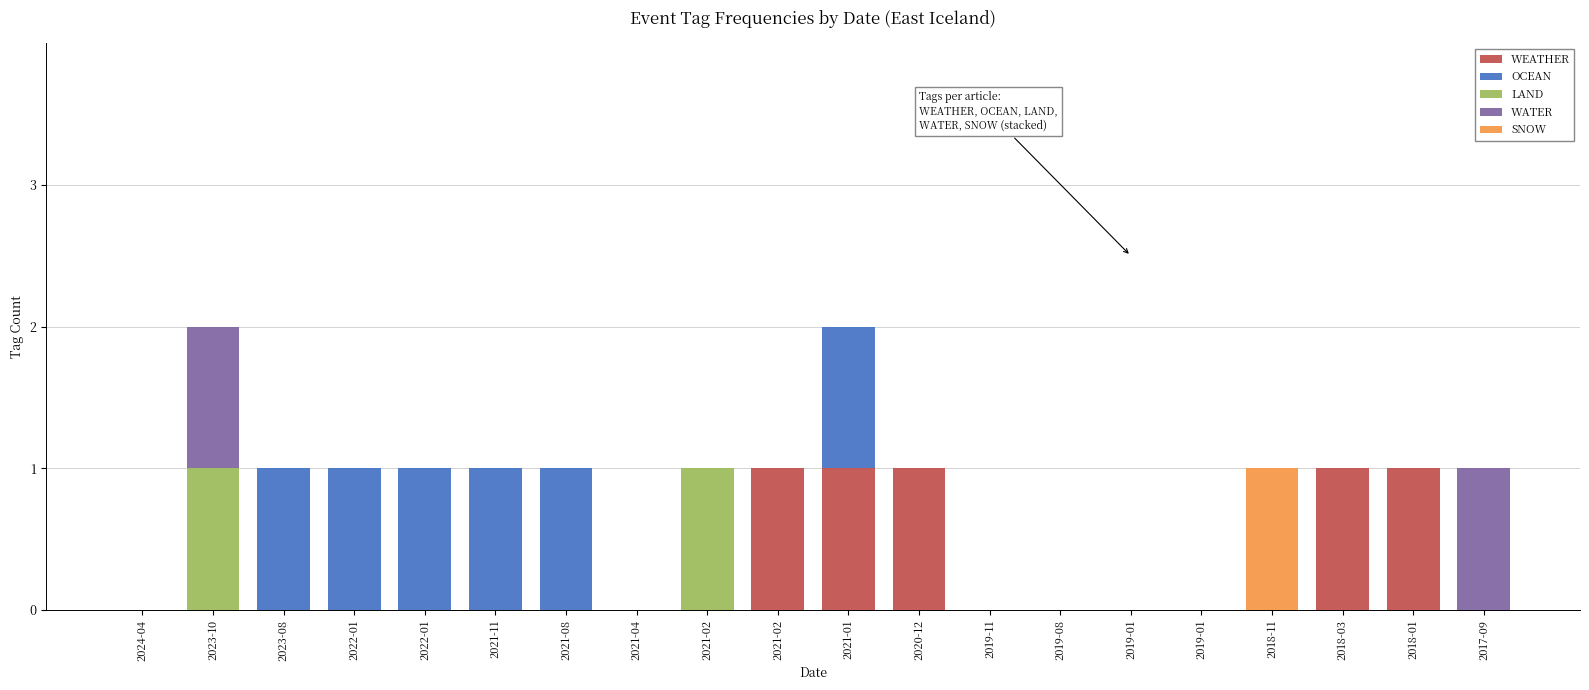

What is the sum of the WEATHER values at 2022-01 and 2021-02?

1